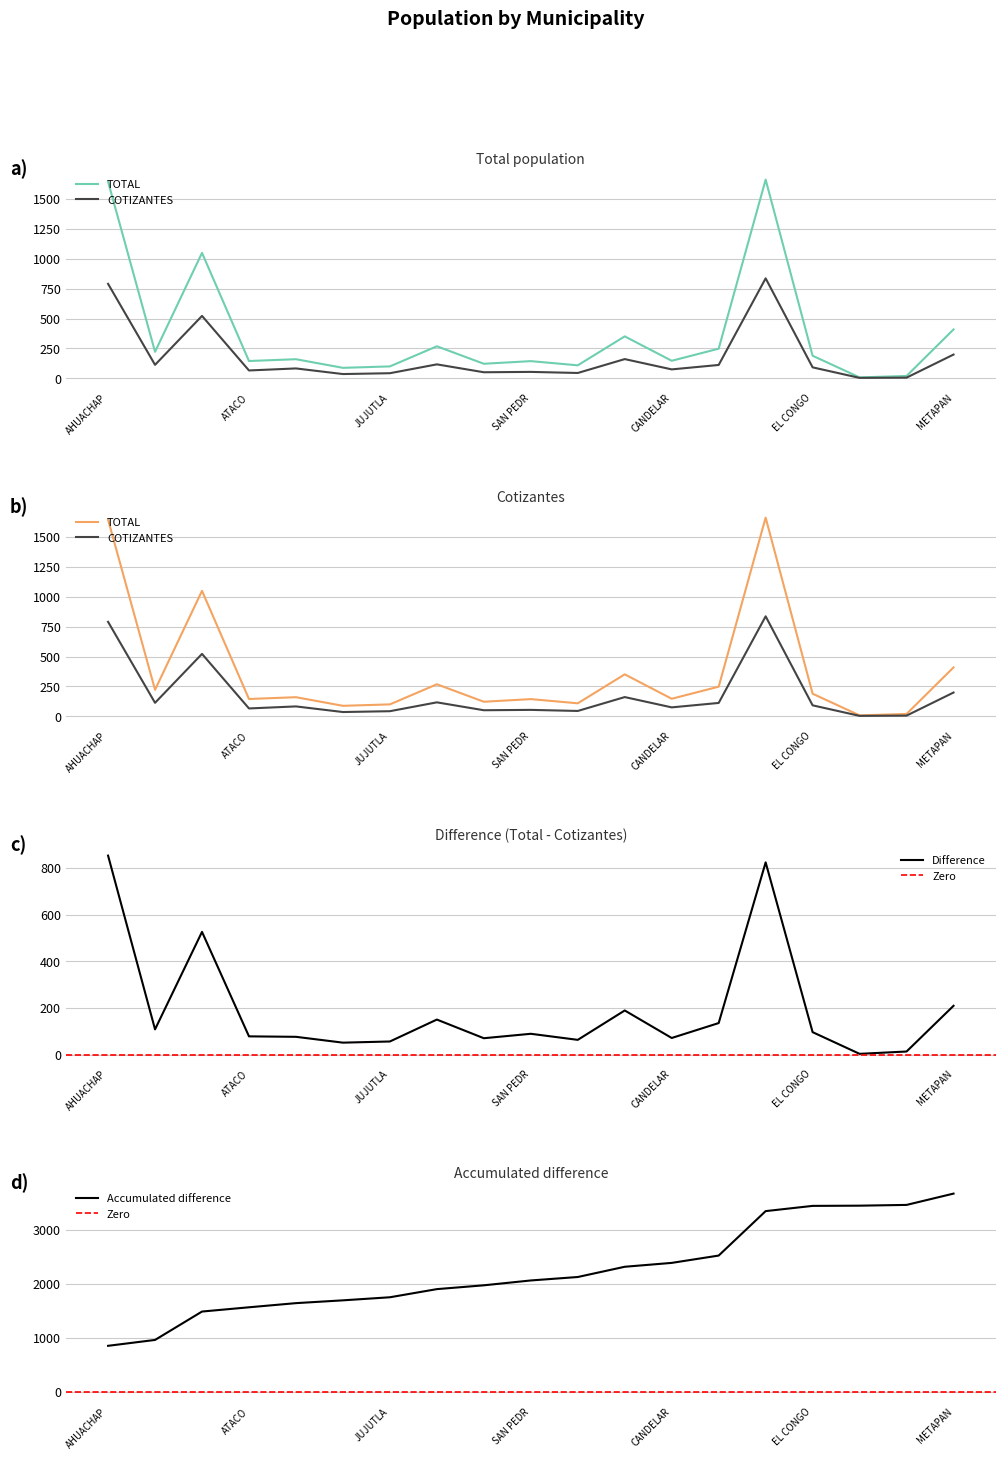

Does the chart have visible grid lines?

Yes